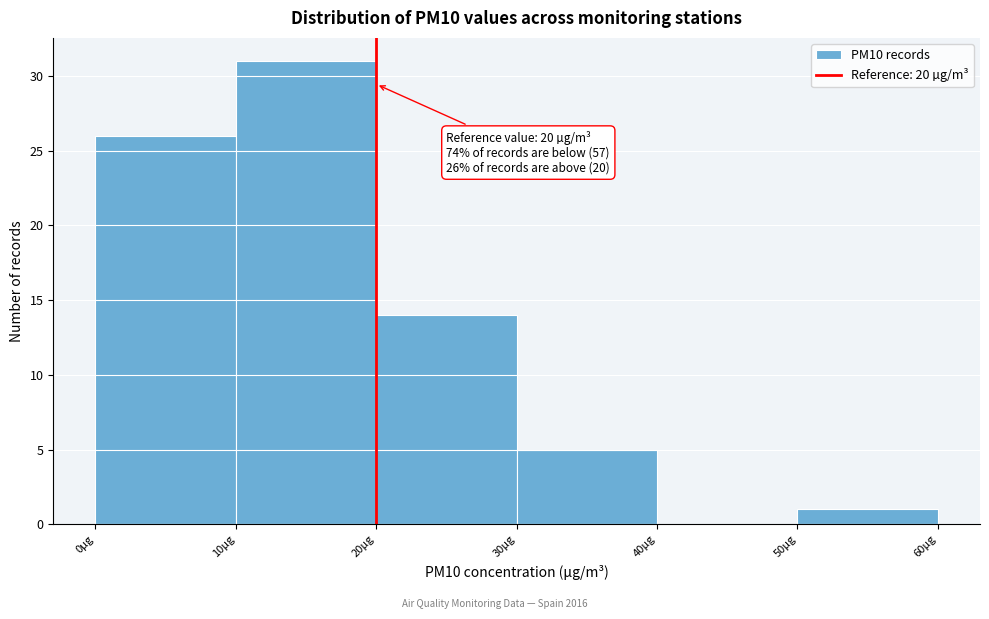

Over which range of the x-axis is the bar tallest?

10 to 20